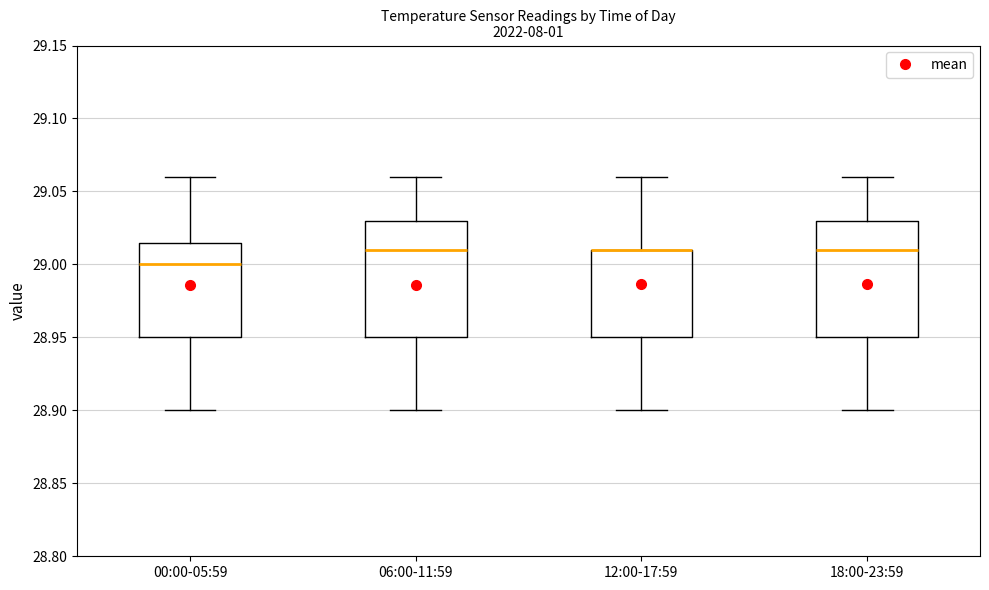

Reading left to right, read every box against the y-axis: the position of its median line, the range the box covers, and the ends of its whiskers. The values are not printed on the chart, so give them approximately, as read against the axis.

00:00-05:59: median 29.000, box 28.950 to 29.015, whiskers 28.900 to 29.060
06:00-11:59: median 29.010, box 28.950 to 29.030, whiskers 28.900 to 29.060
12:00-17:59: median 29.010 (drawn on the box's upper edge), box 28.950 to 29.010, whiskers 28.900 to 29.060
18:00-23:59: median 29.010, box 28.950 to 29.030, whiskers 28.900 to 29.060